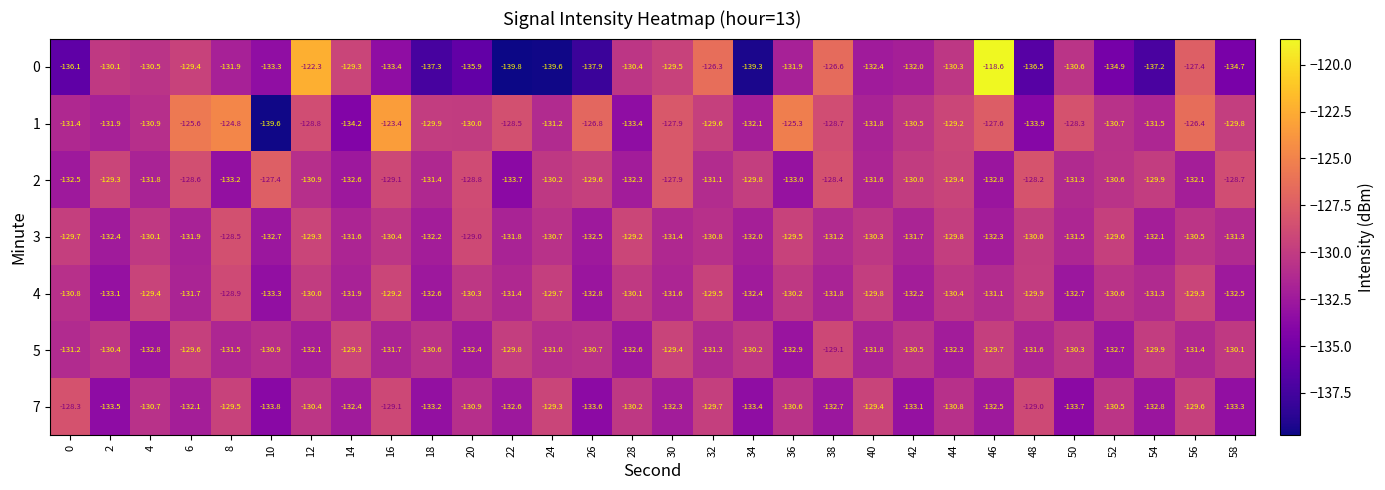

Where does the 5 series first go above -130?

6